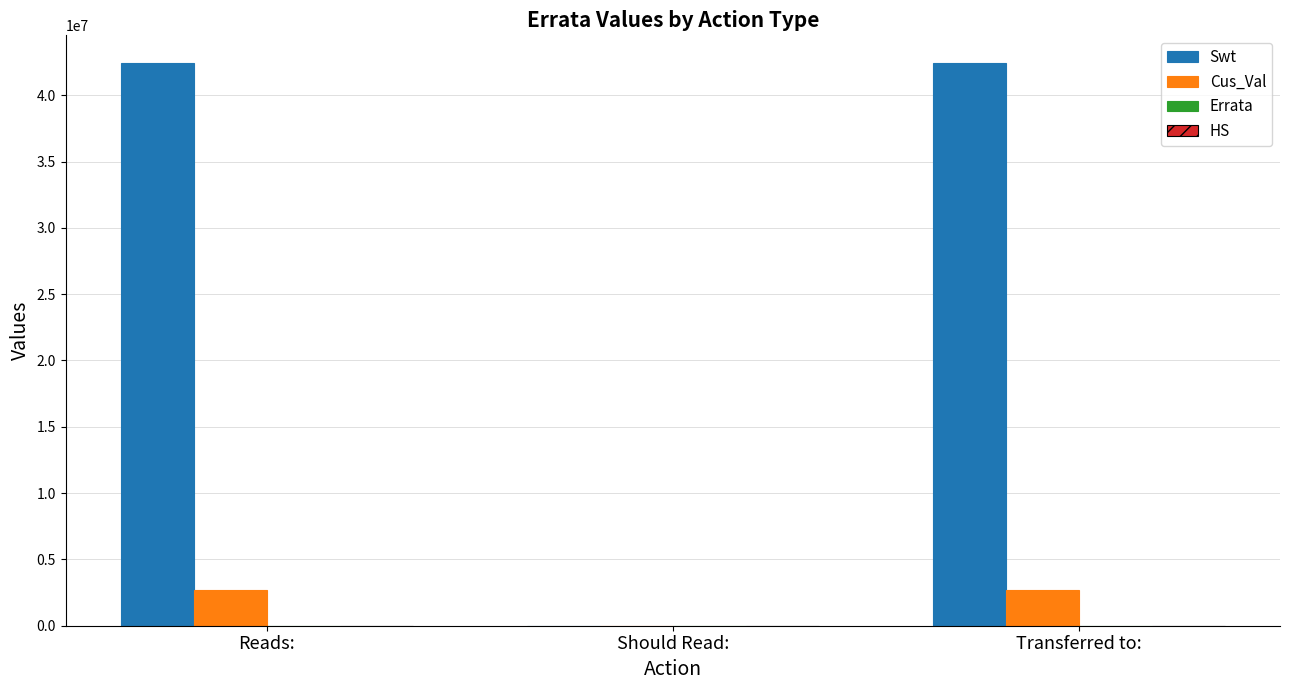

Which series has the largest total across all categories?

Swt